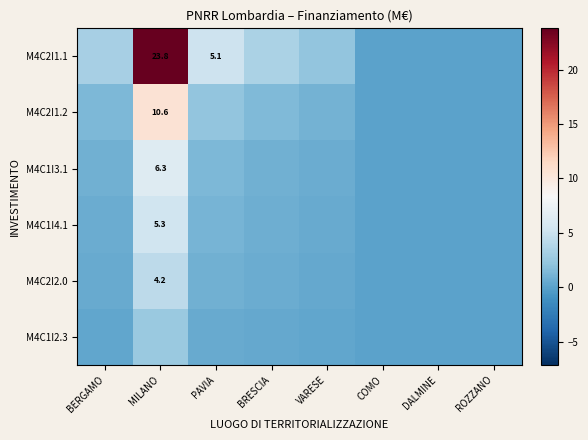

At which category does the chart reach its peak across all series?

MILANO